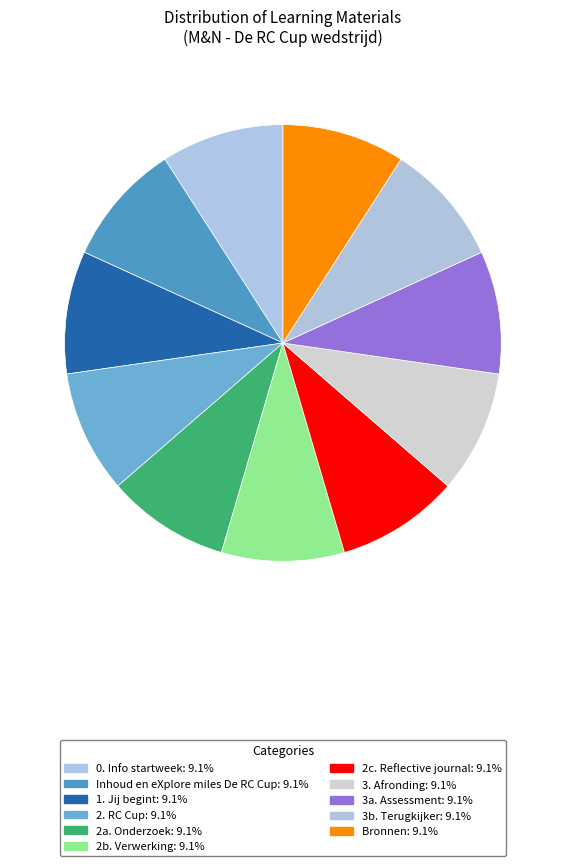

To the nearest percent, what portion does Bronnen represent?

9%